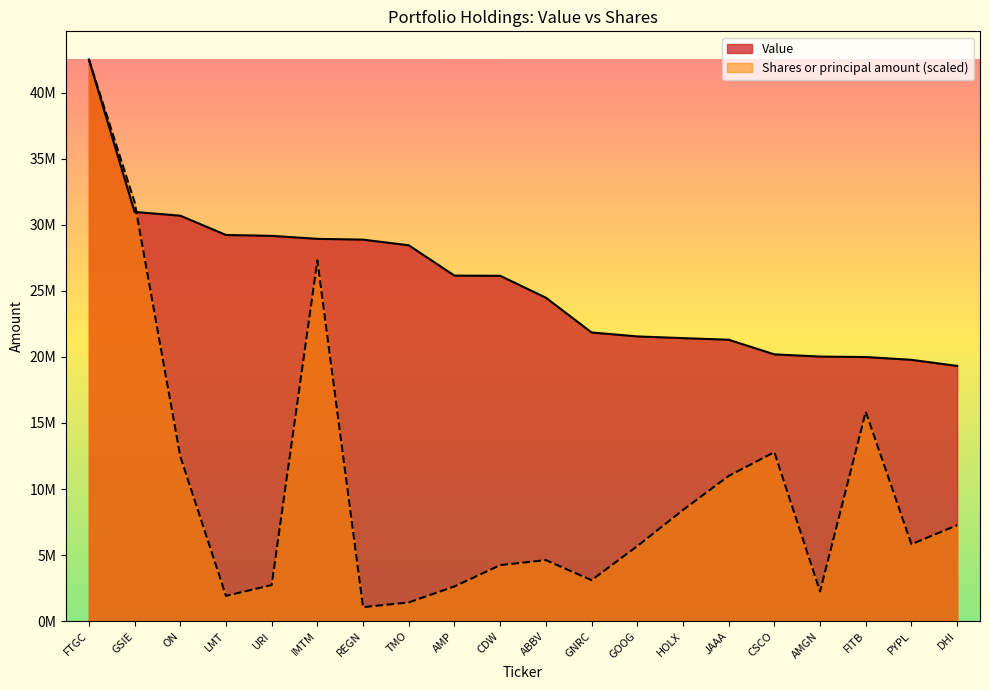

Which series has the largest total across all categories?

Value